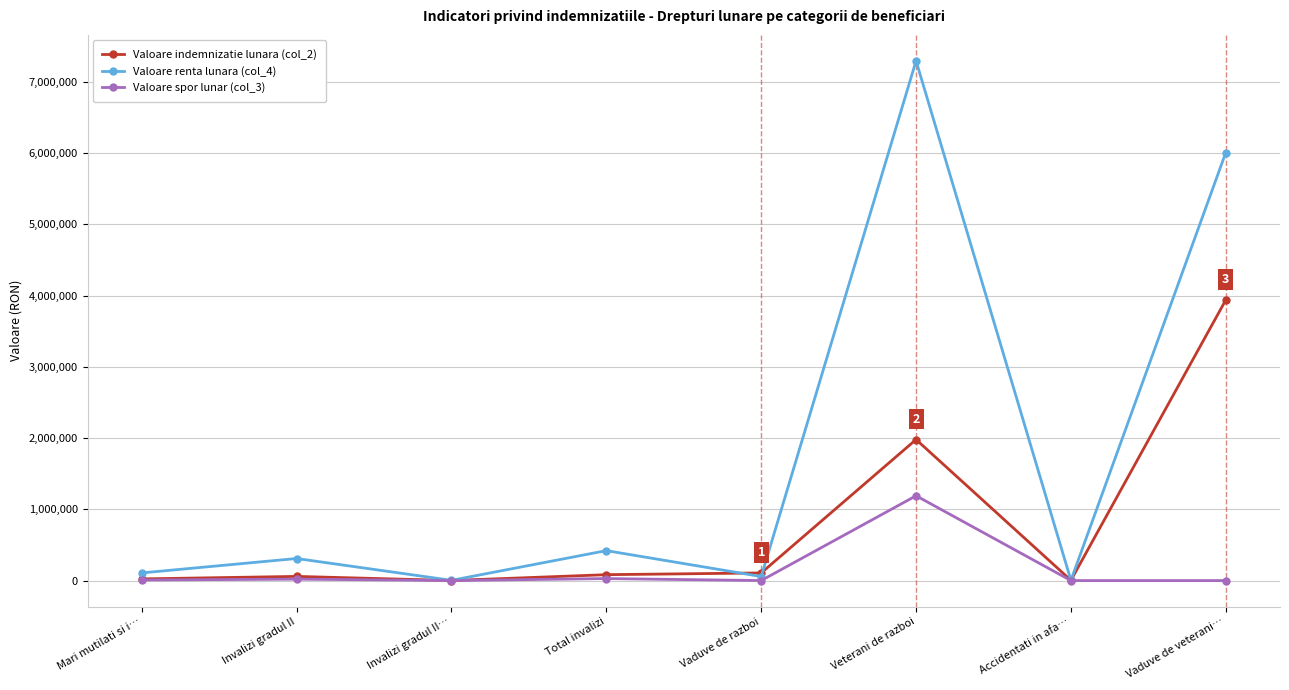

Is it true that Valoare indemnizatie lunara (col_2) equals 3937970 at Vaduve de veterani…?

True